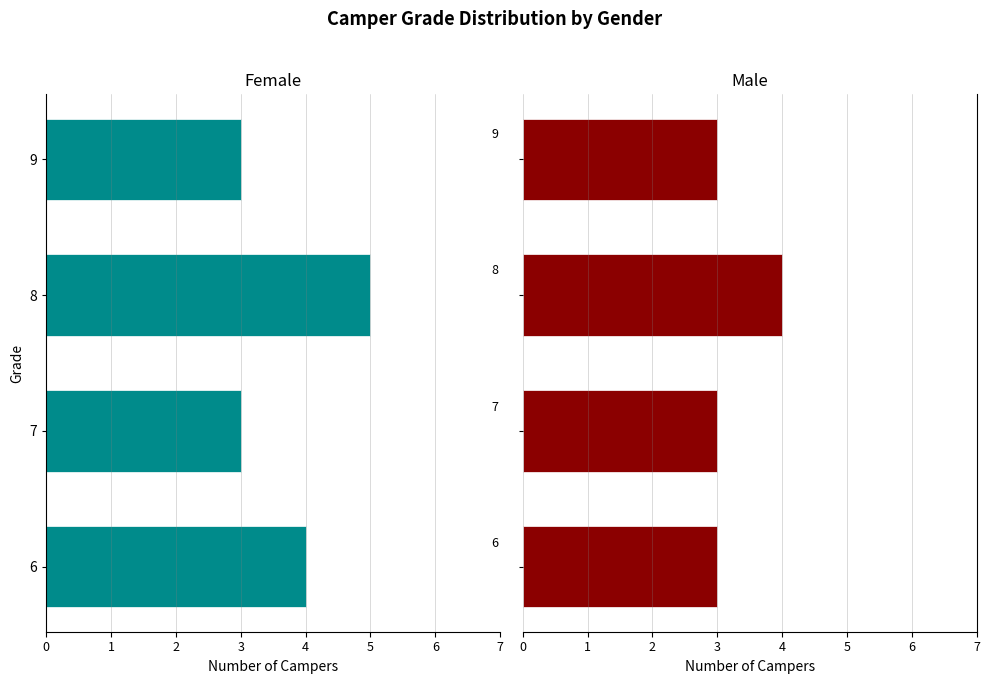

How many bars are there in total?

8